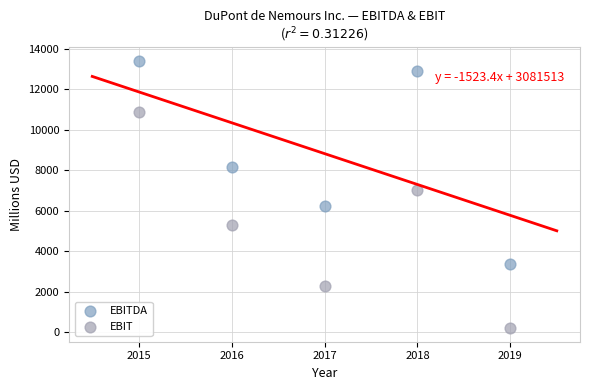

In the EBITDA series, what Y value is closest to 8393?

8133